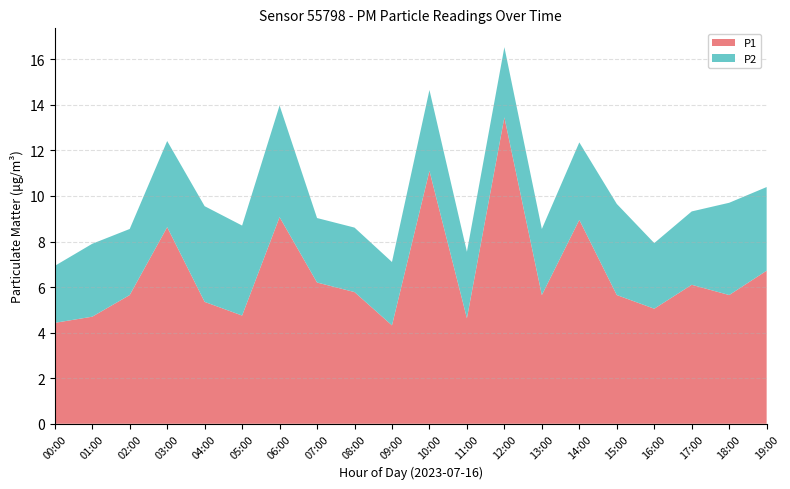

Reading left to right, transcribe all the data shown in this chart.

P1: 00:00=4.4	01:00=4.7	02:00=5.7	03:00=8.6	04:00=5.3	05:00=4.8	06:00=9.1	07:00=6.2	08:00=5.8	09:00=4.3	10:00=11.1	11:00=4.6	12:00=13.4	13:00=5.7	14:00=8.9	15:00=5.7	16:00=5.0	17:00=6.1	18:00=5.7	19:00=6.7
P2: 00:00=2.5	01:00=3.2	02:00=2.9	03:00=3.8	04:00=4.2	05:00=4.0	06:00=4.9	07:00=2.8	08:00=2.8	09:00=2.8	10:00=3.5	11:00=2.9	12:00=3.1	13:00=2.9	14:00=3.4	15:00=4.0	16:00=2.9	17:00=3.2	18:00=4.0	19:00=3.7